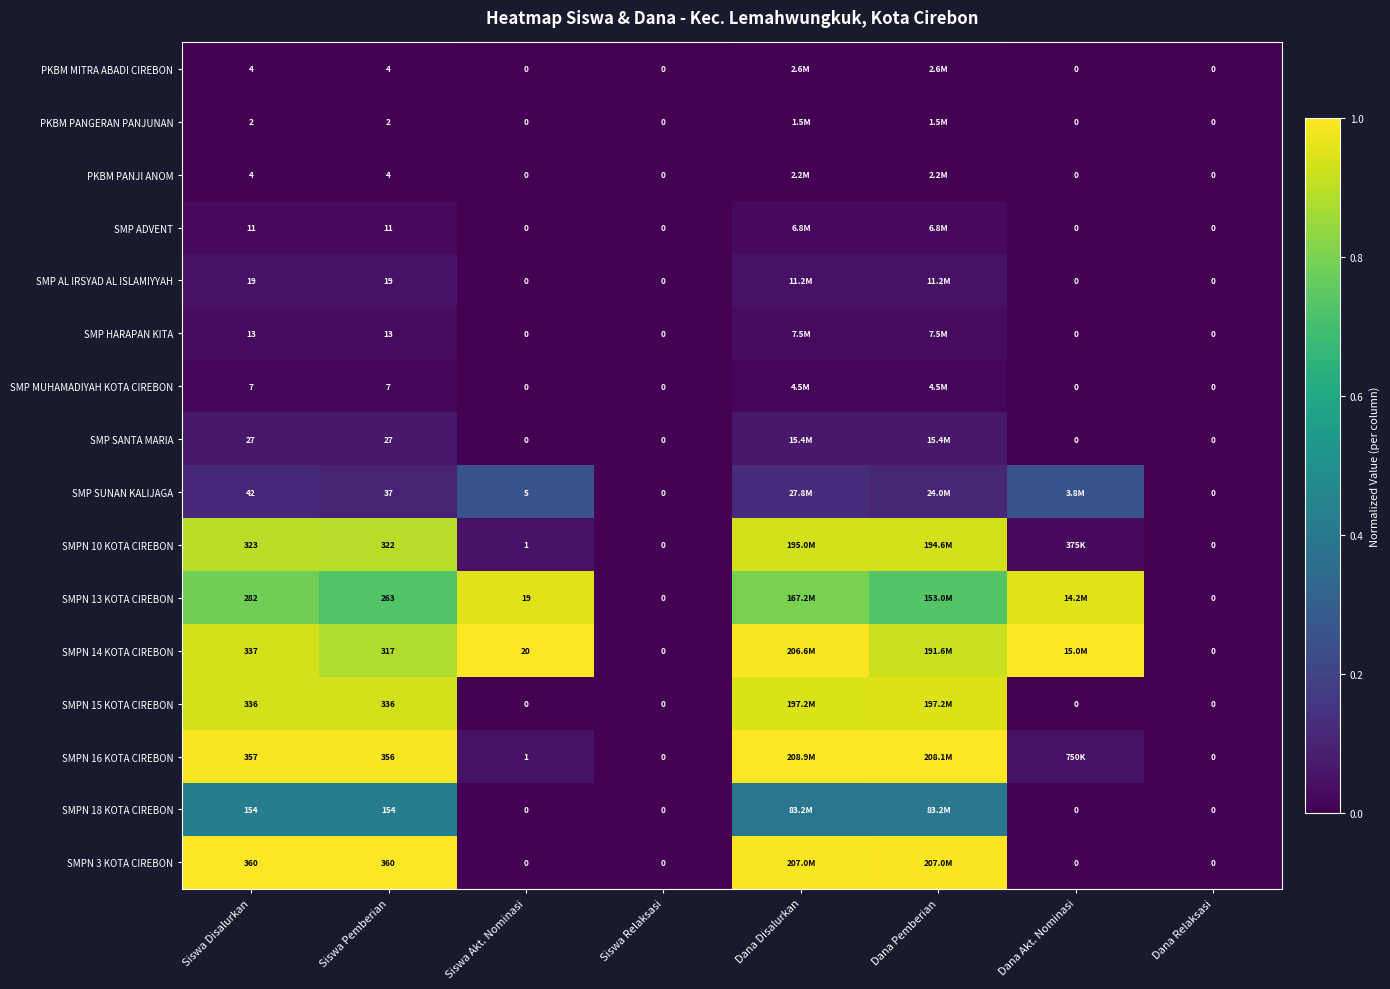

At which label is SMPN 15 KOTA CIREBON closest to 0?

Siswa Akt. Nominasi